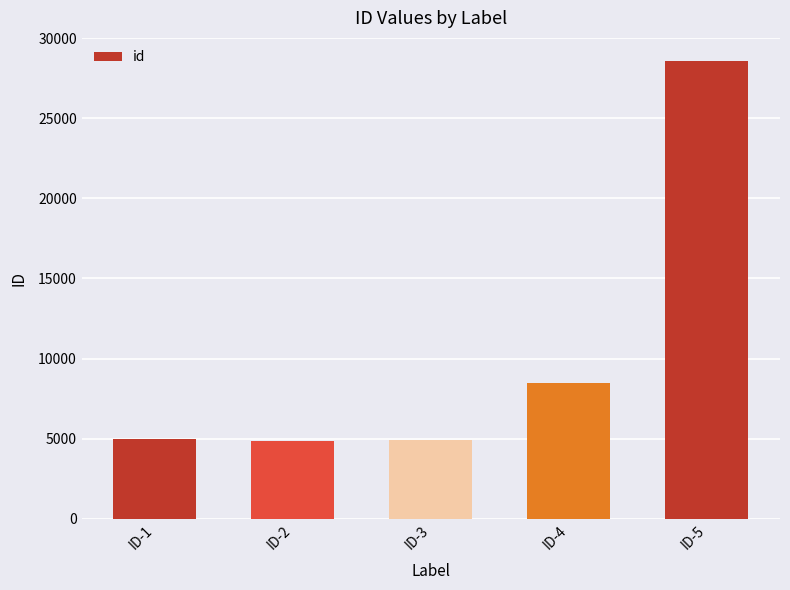

What is the ratio of the value at ID-4 to the value at ID-5?

0.3